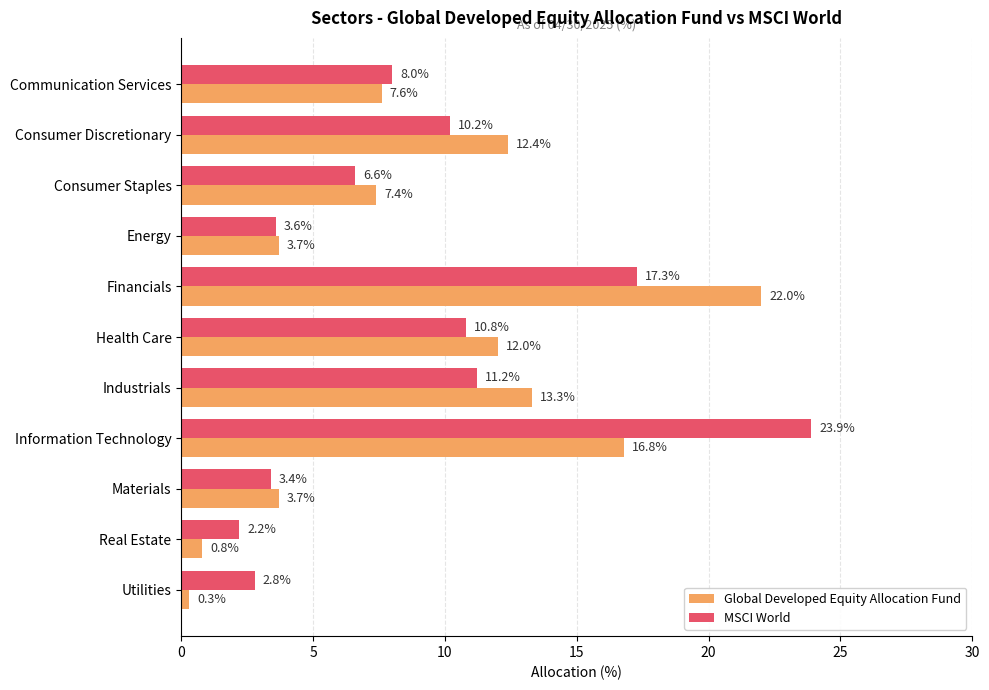

The value of Global Developed Equity Allocation Fund at Materials is 3.7. True or false?

True